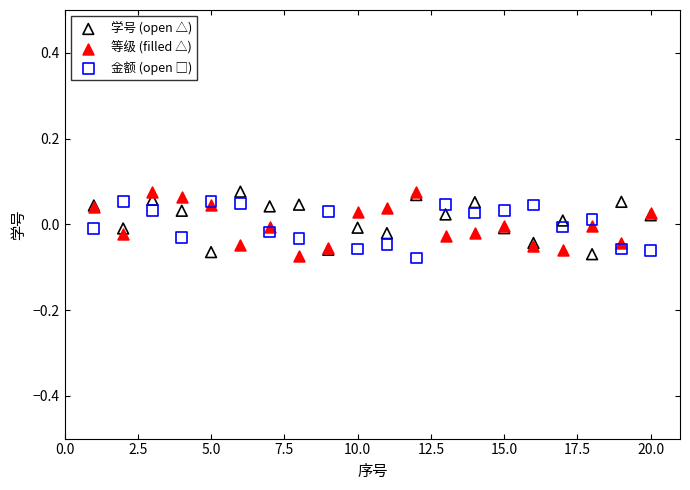

What is the X range (max minus min) for the scatter plot?

19.0